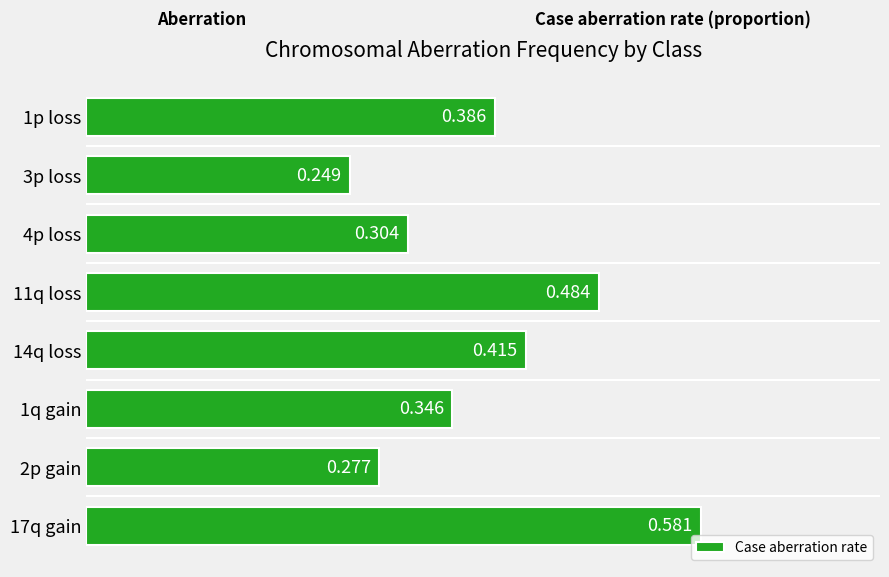

List the labels in order of value, smallest first.

3p loss, 2p gain, 4p loss, 1q gain, 1p loss, 14q loss, 11q loss, 17q gain